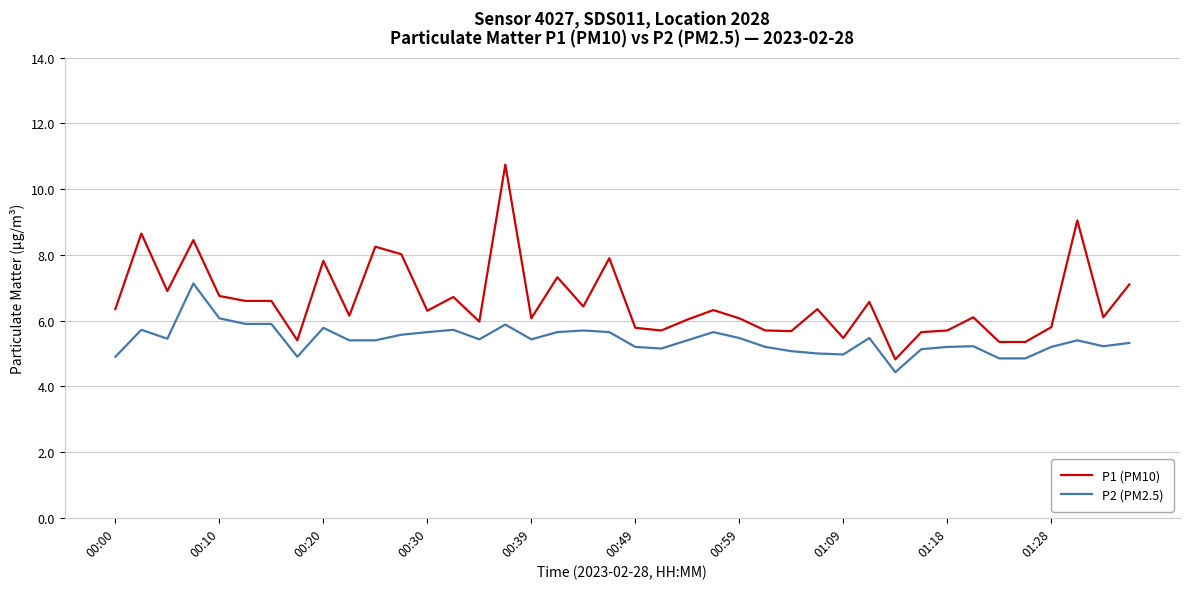

How many lines are shown in the chart?

2